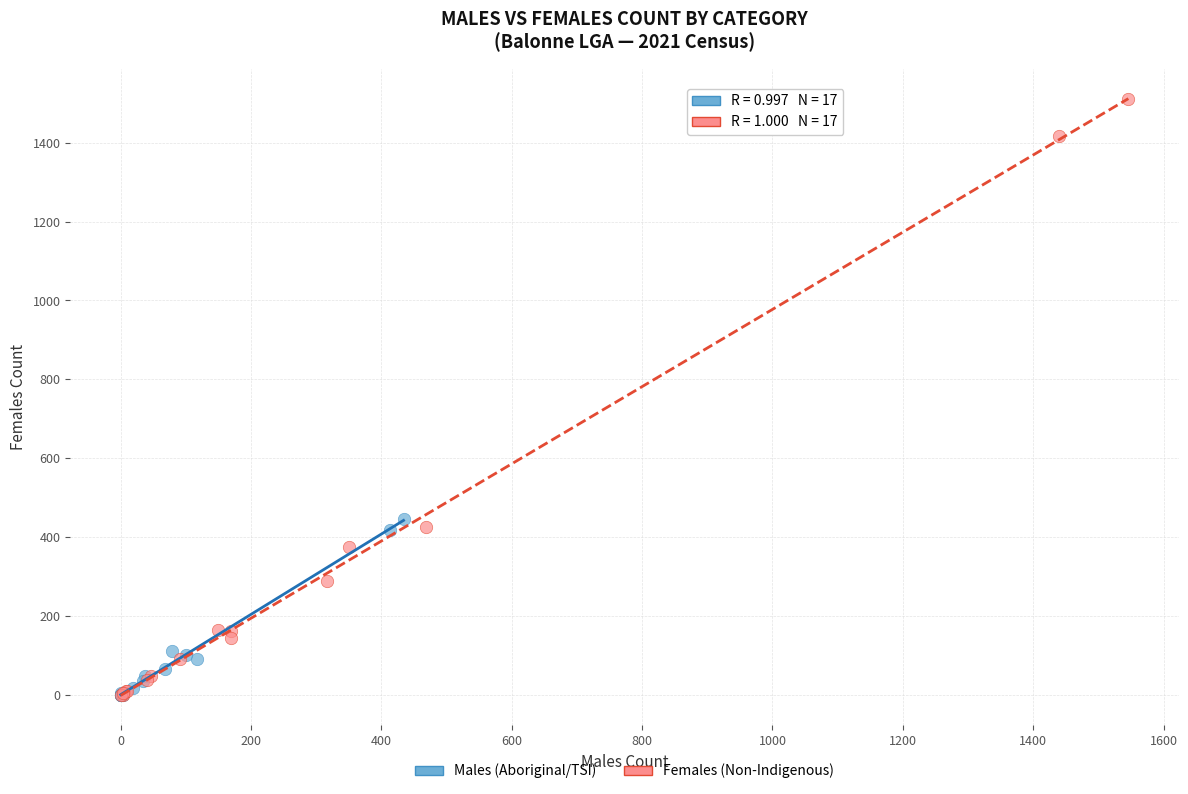

Which series has the largest Y range (max minus min)?

Females (Non-Indigenous)